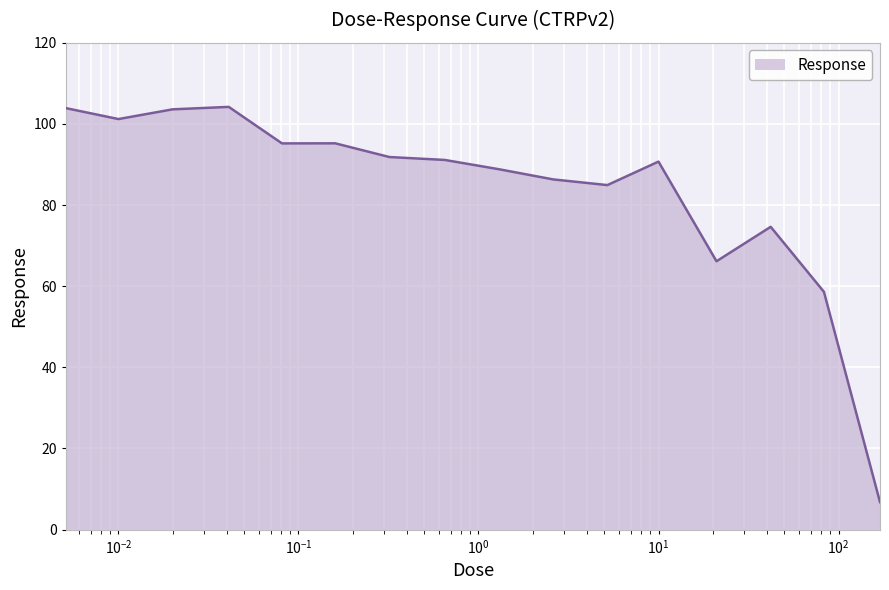

What is the difference between the maximum and minimum values?

97.4